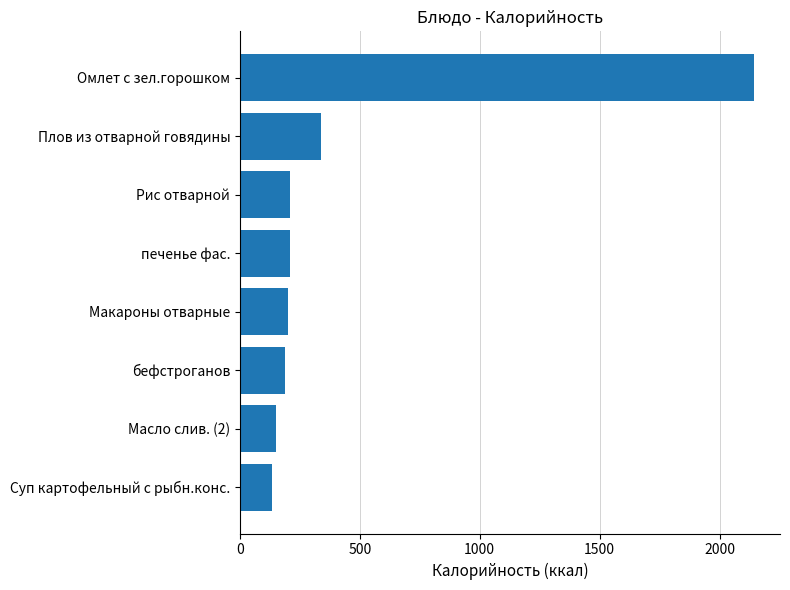

How many bars are there in total?

8